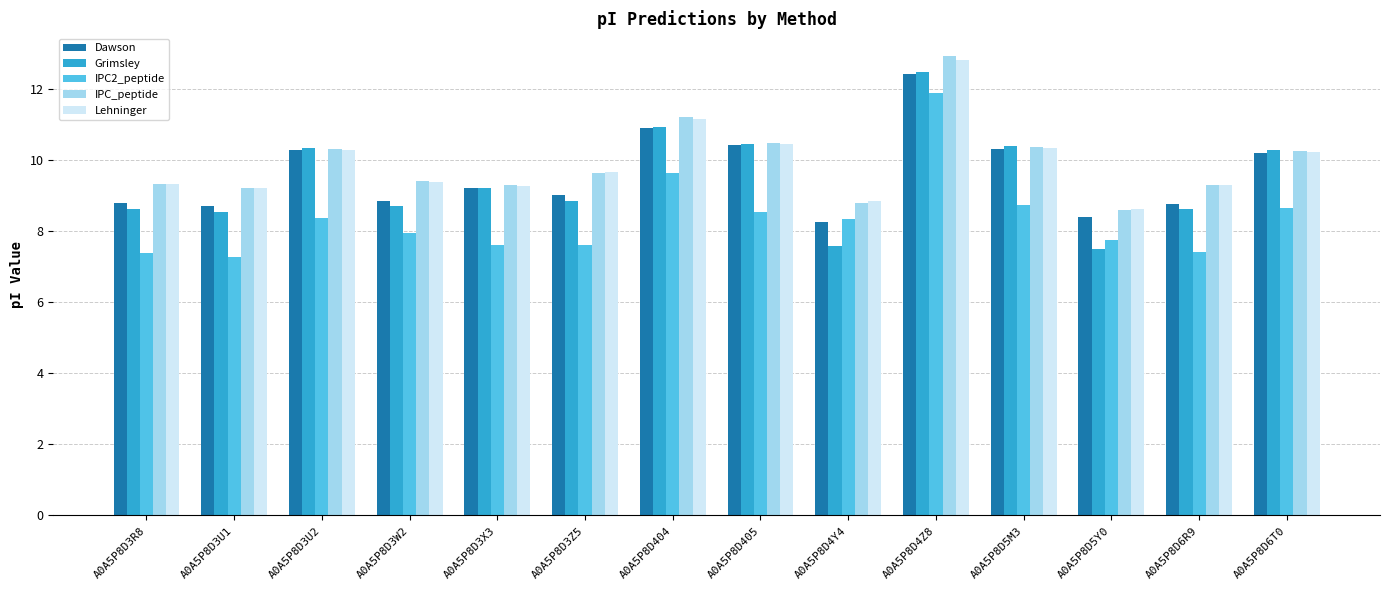

Read the Grimsley value at A0A5P8D404.

10.9